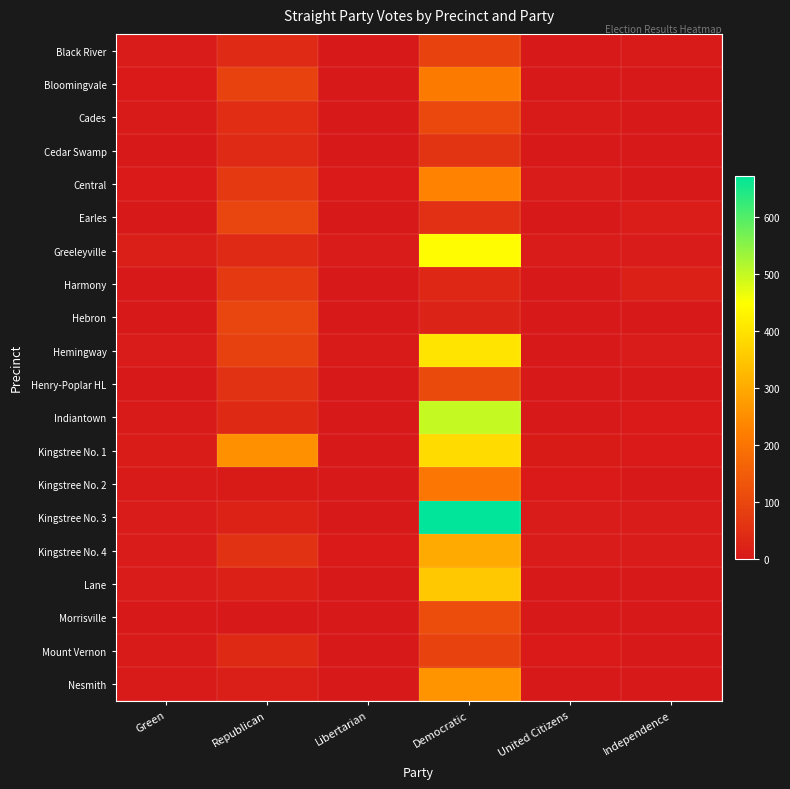

At which category is the sum across all series the highest?

Democratic